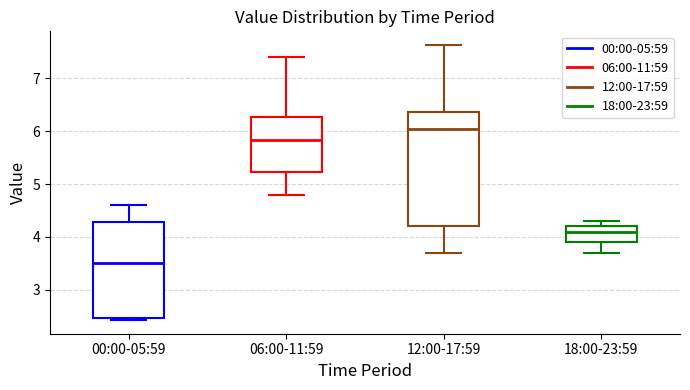

Where is the lower edge of the box for 18:00-23:59 on the y-axis? The values are not printed on the chart, so give them approximately, as read against the axis.

3.9